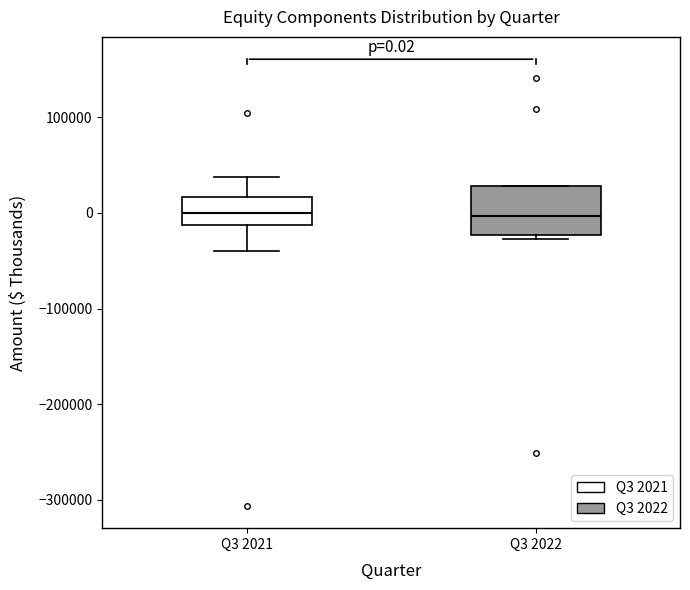

Which box is the tallest, from its lower edge to its upper edge?

Q3 2022